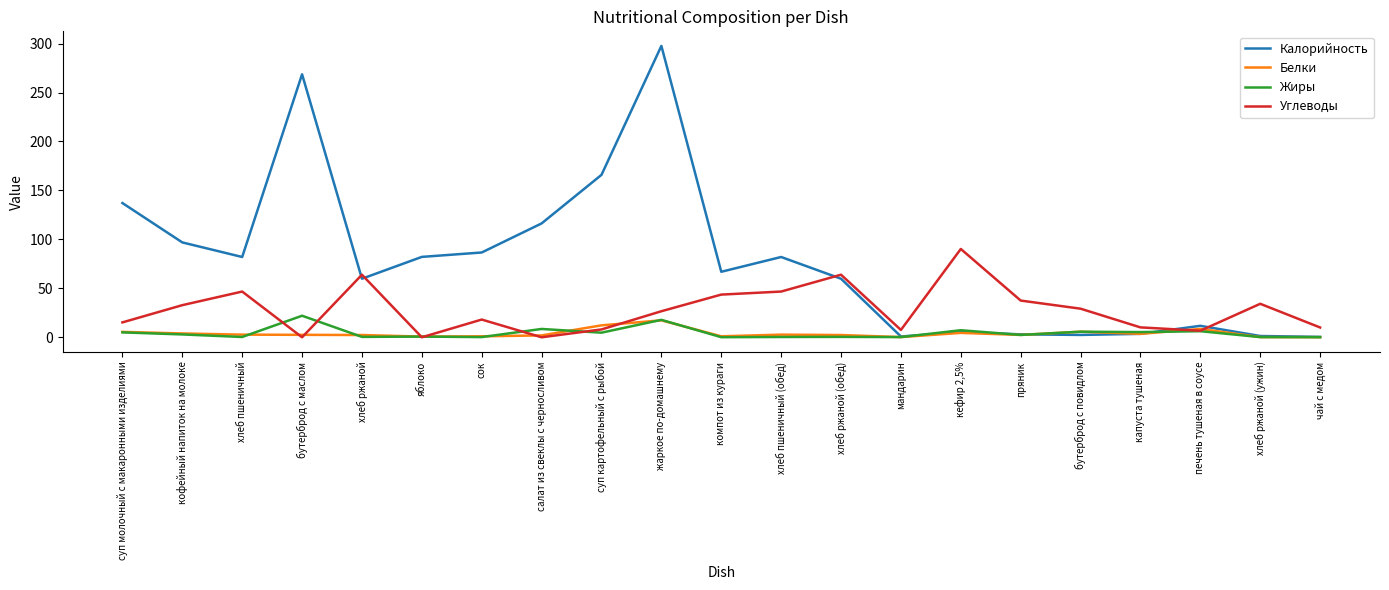

Between which two adjacent categories do Углеводы and Калорийность first intersect?

бутерброд с маслом and хлеб ржаной